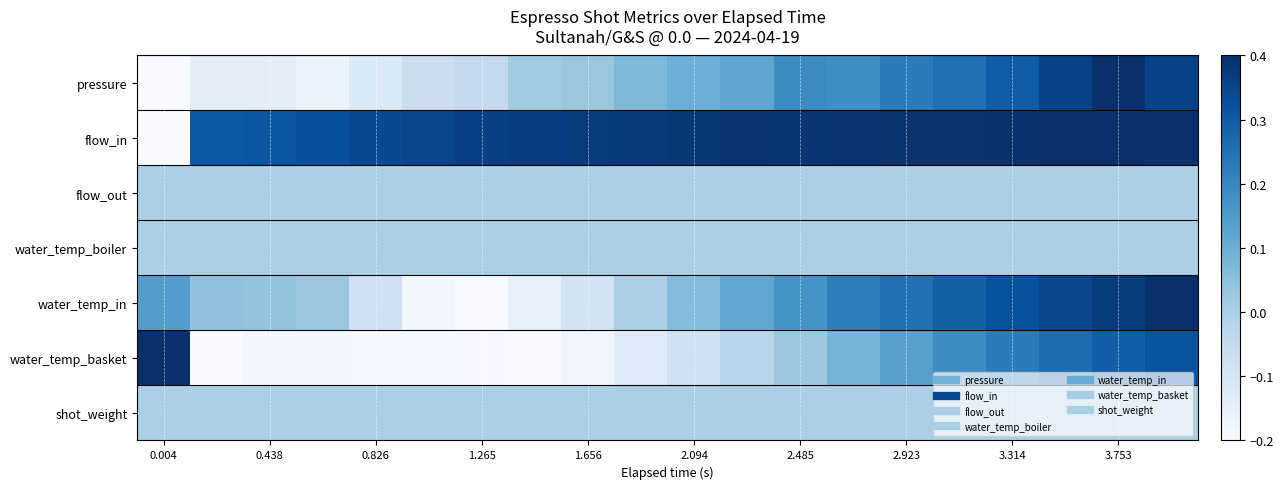

How many data points does each series have?

20